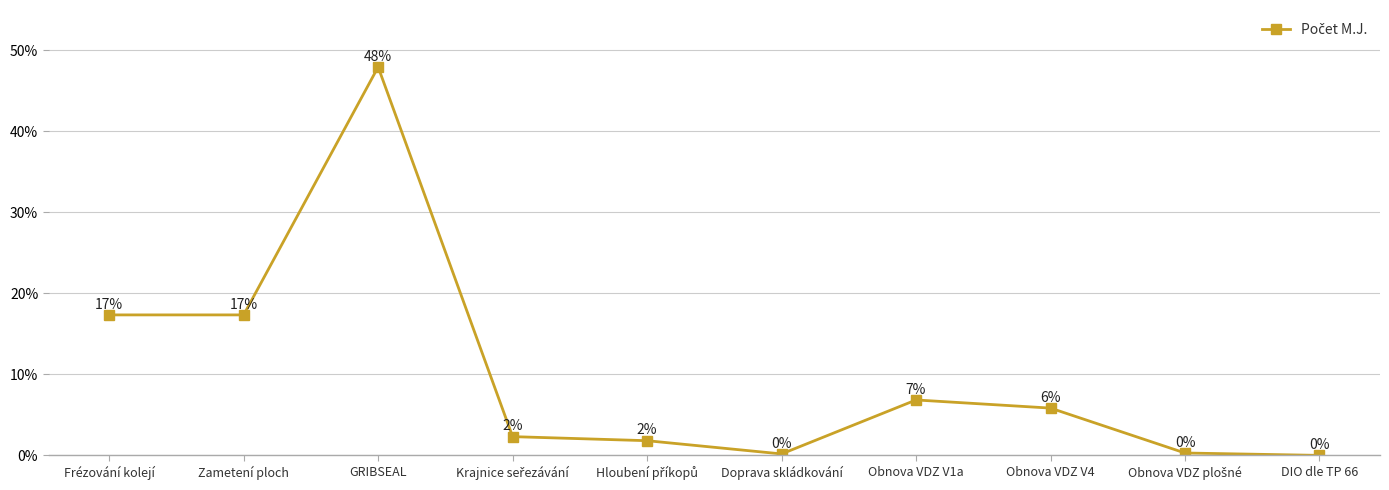

Where is the first local maximum?

GRIBSEAL